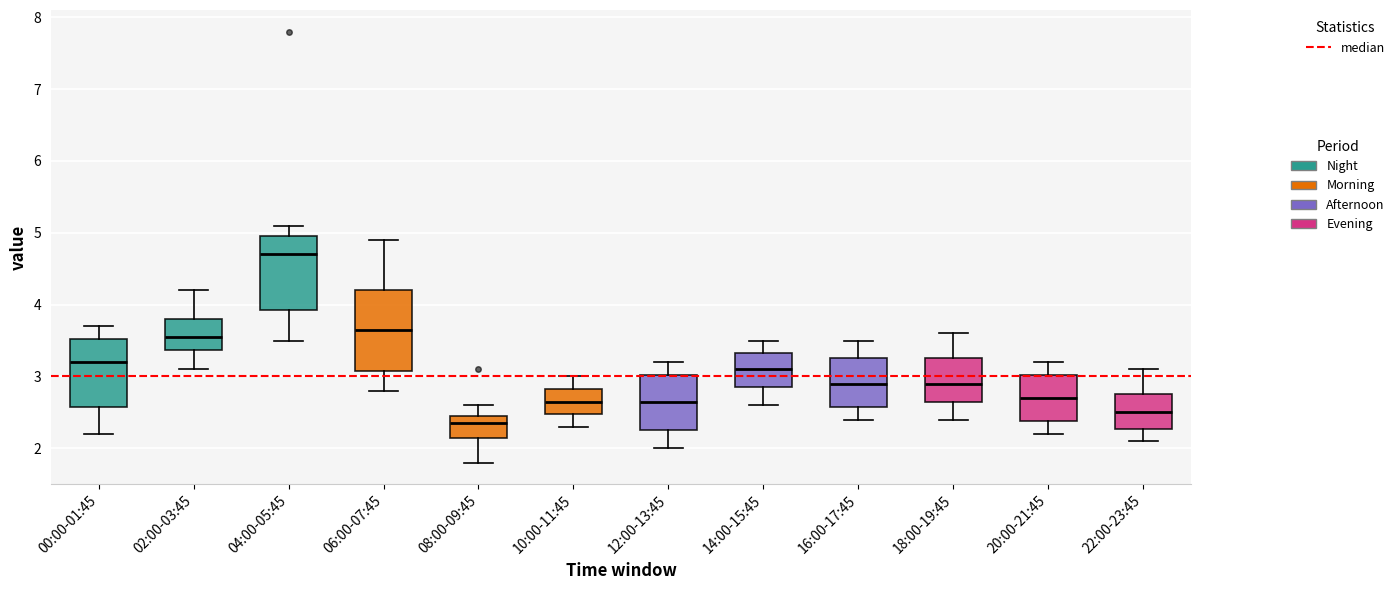

Where is the lower edge of the box for 10:00-11:45 on the y-axis? The values are not printed on the chart, so give them approximately, as read against the axis.

2.5